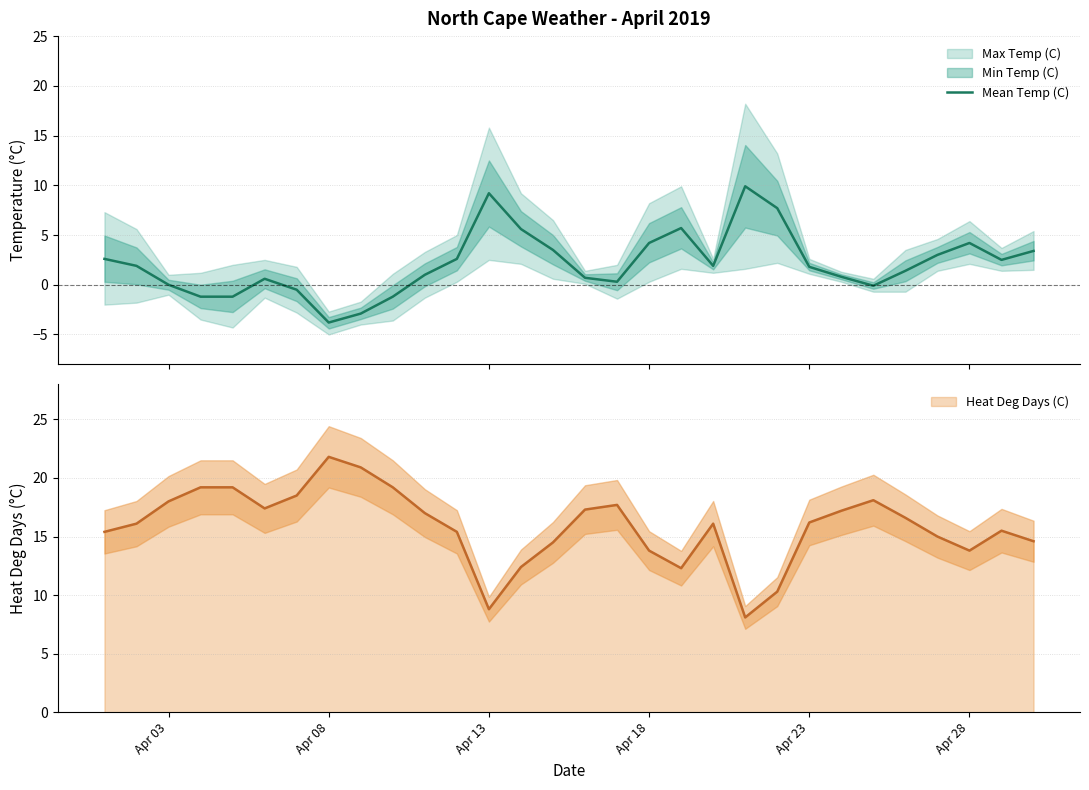

What is the sum of all values?

63.6